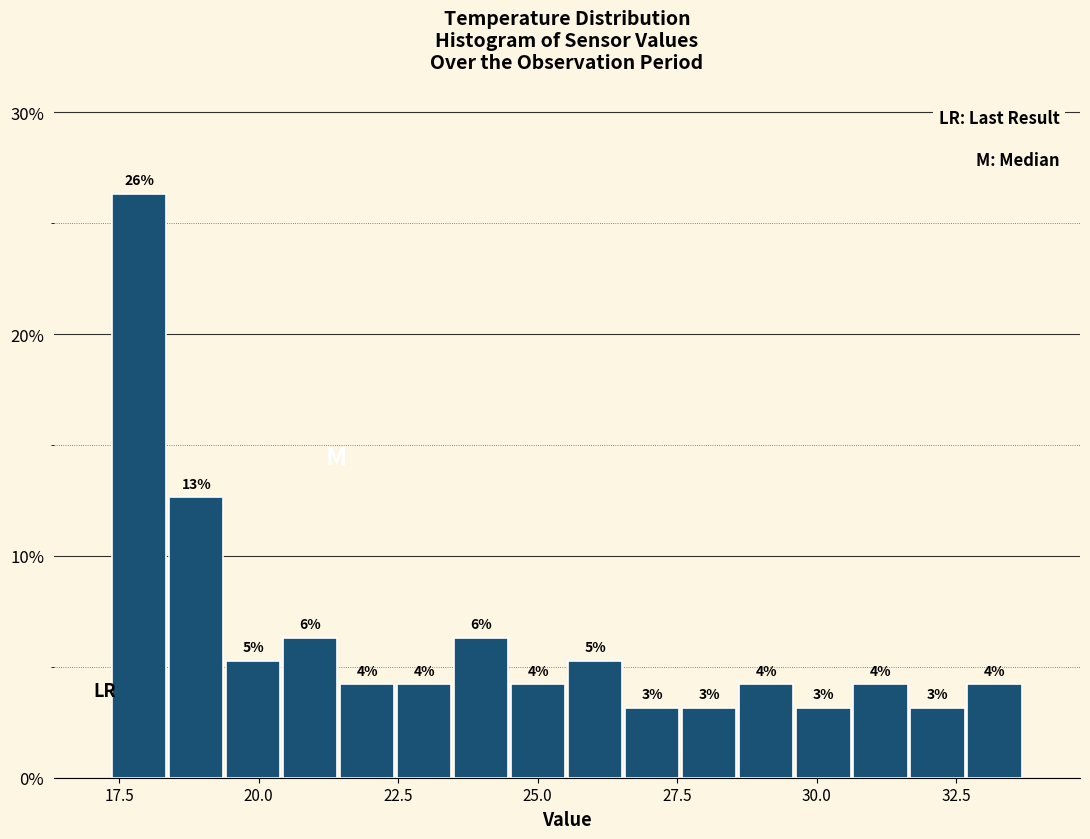

Read against the x-axis, roughly where is the centre of the tallest bar?

18.0